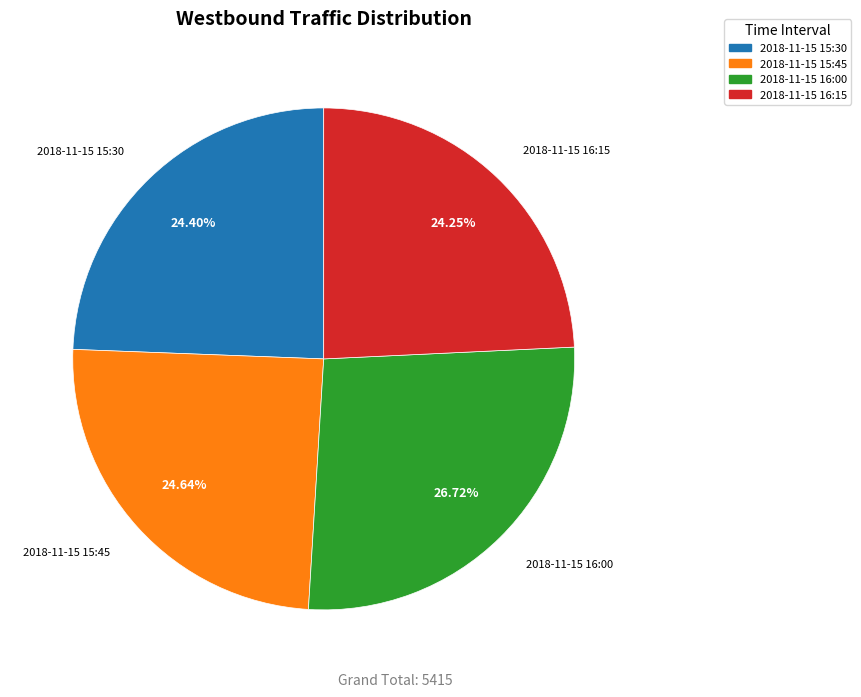

Is there a majority slice in this chart?

No